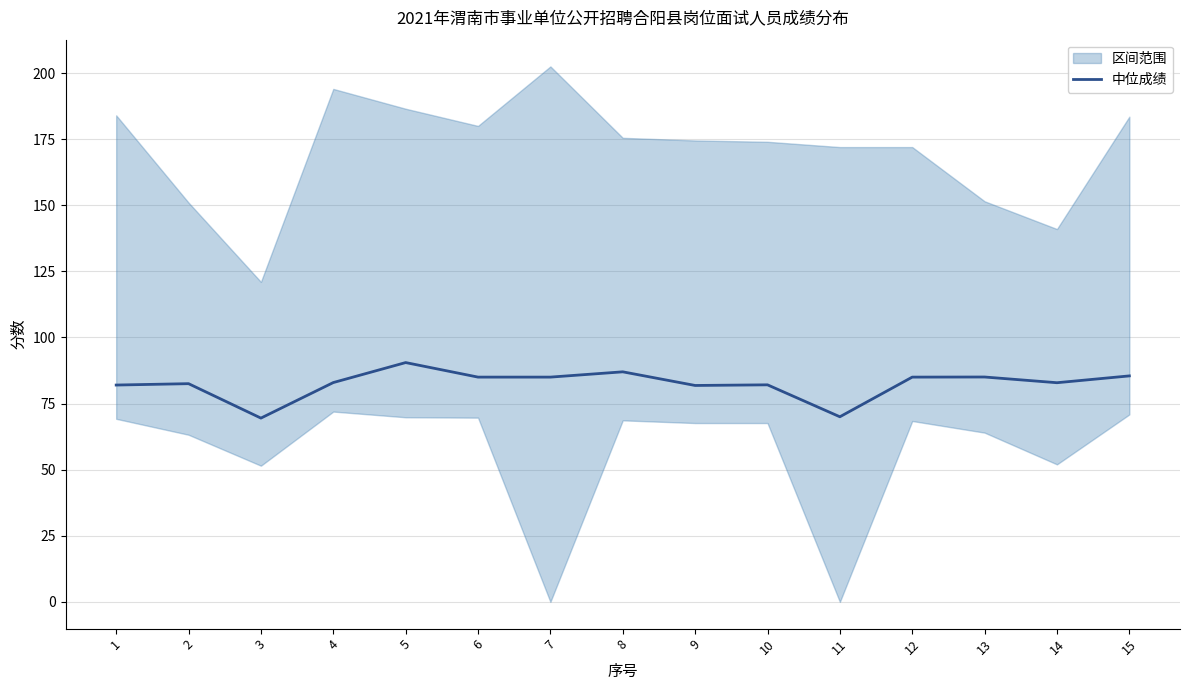

True or false: the data has more than 0 interior local peaks.

True